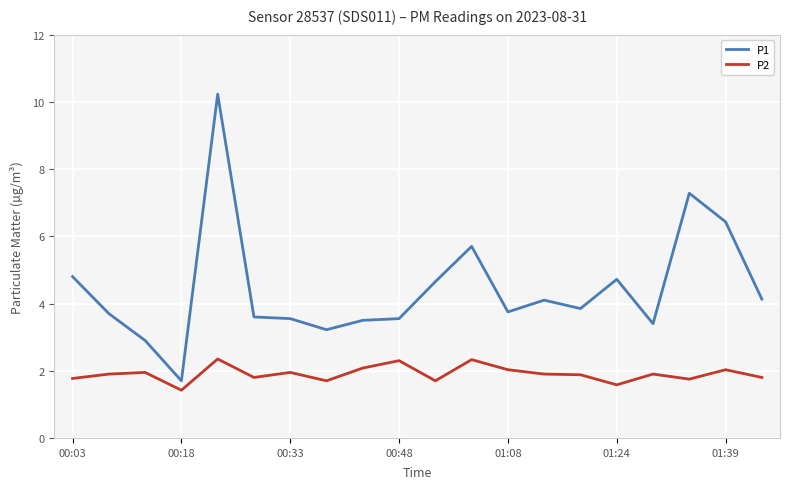

Is this an area chart (filled region under the line)?

No